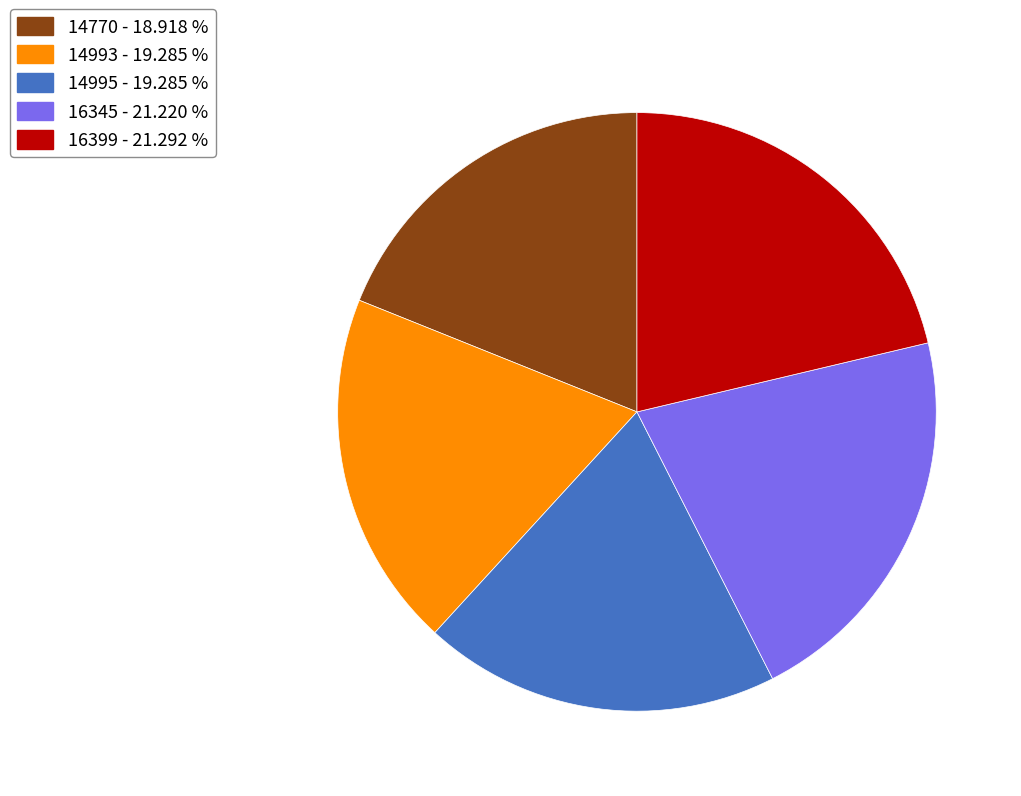

Combined, do 14770 and 16399 account for over 50%?

No